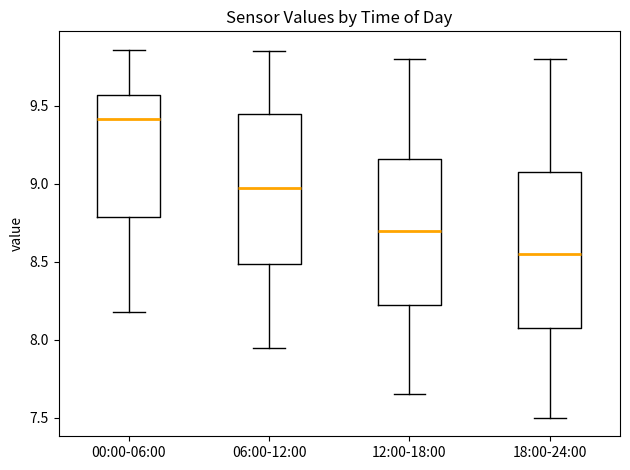

Reading left to right, read every box against the y-axis: the position of its median line, the range the box covers, and the ends of its whiskers. The values are not printed on the chart, so give them approximately, as read against the axis.

00:00-06:00: median 9.40, box 8.80 to 9.55, whiskers 8.20 to 9.85
06:00-12:00: median 9.00, box 8.50 to 9.45, whiskers 7.95 to 9.85
12:00-18:00: median 8.70, box 8.25 to 9.15, whiskers 7.65 to 9.80
18:00-24:00: median 8.55, box 8.10 to 9.10, whiskers 7.50 to 9.80